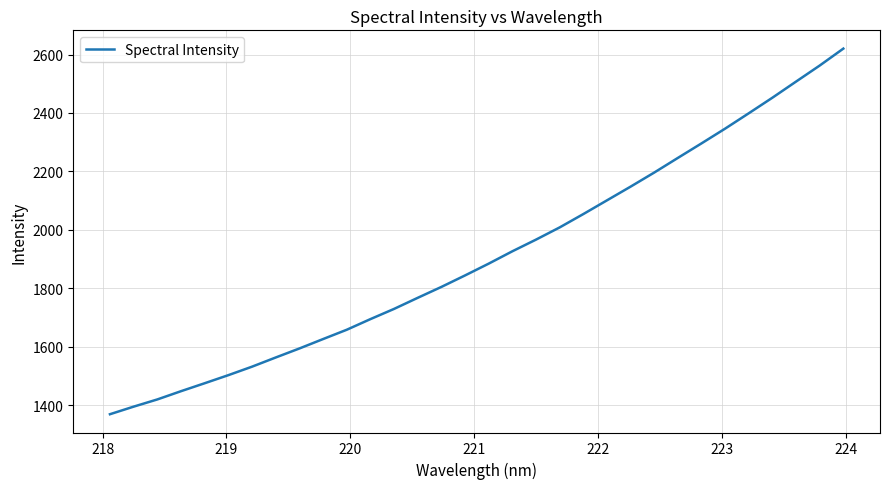

True or false: there are more than 1 points higher than both neighbors.

False